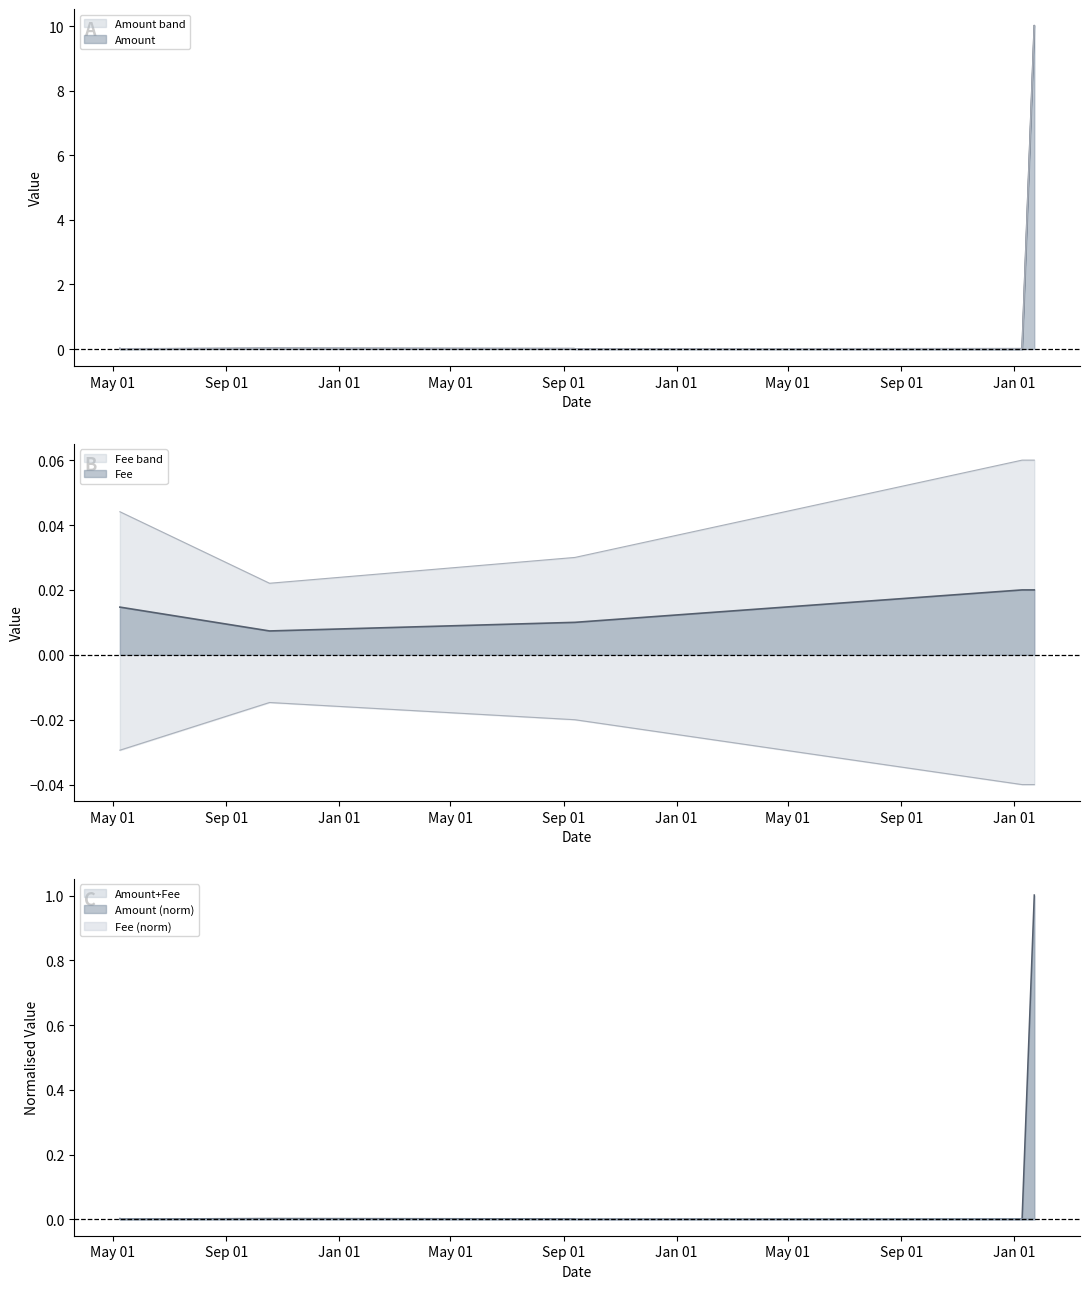

Between which two adjacent categories do Fee and Amount first intersect?

2021-05-08 17:04:40 and 2021-05-08 17:12:16